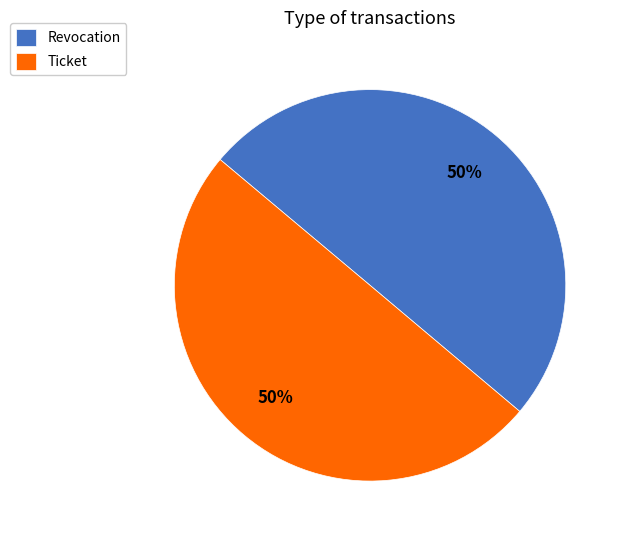

What percentage is the Ticket slice, to the nearest percent?

50%